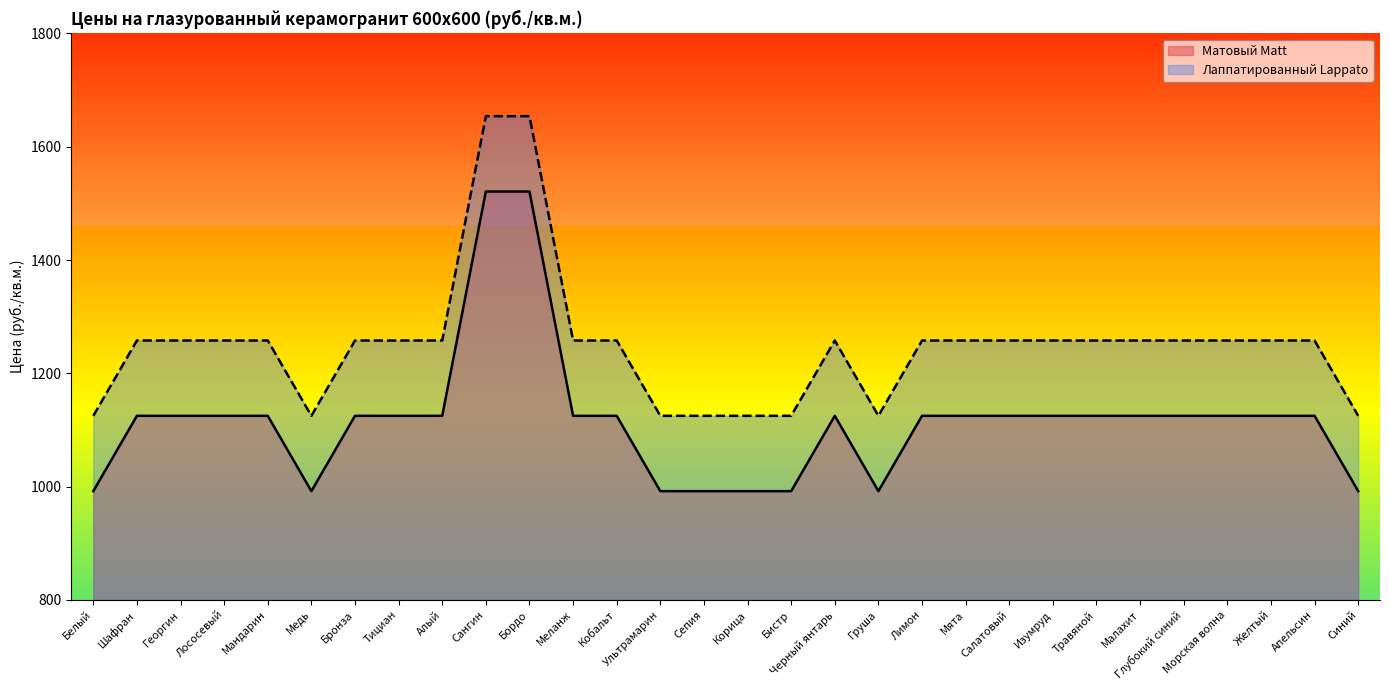

Where is Цена Matt nearest to the value 1256?

Шафран